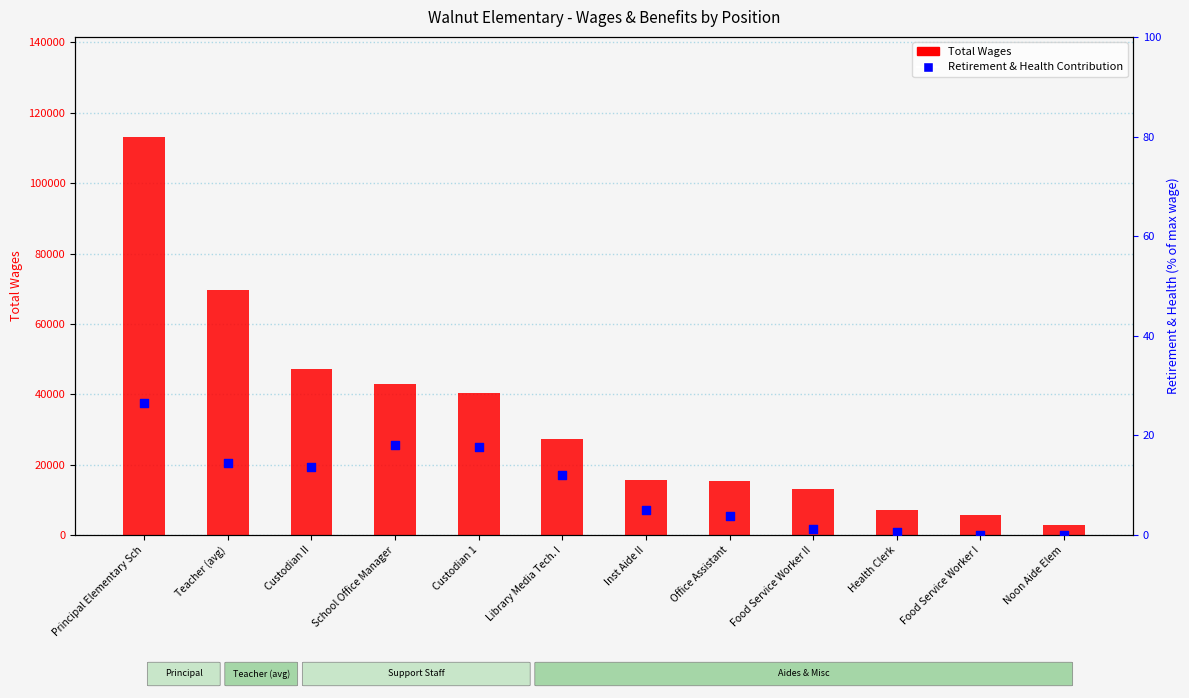

At how many categories does at least one series exceed 52600?

2